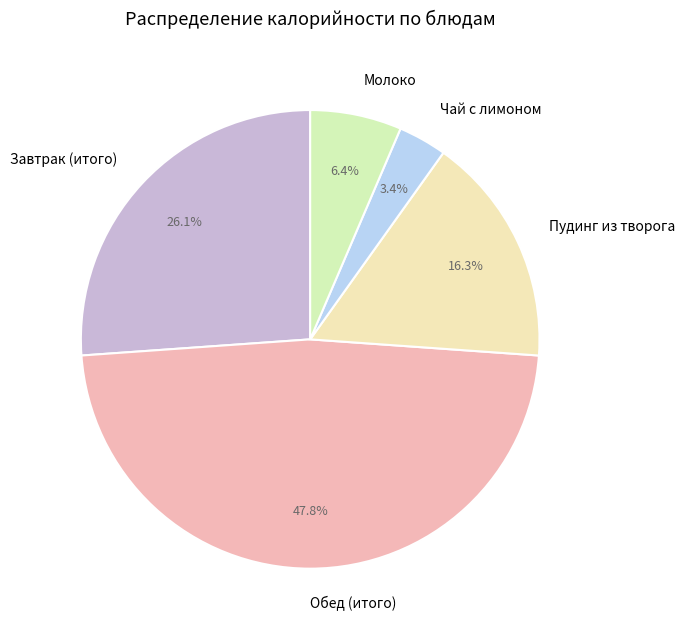

Is Завтрак (итого) the majority of the pie?

No